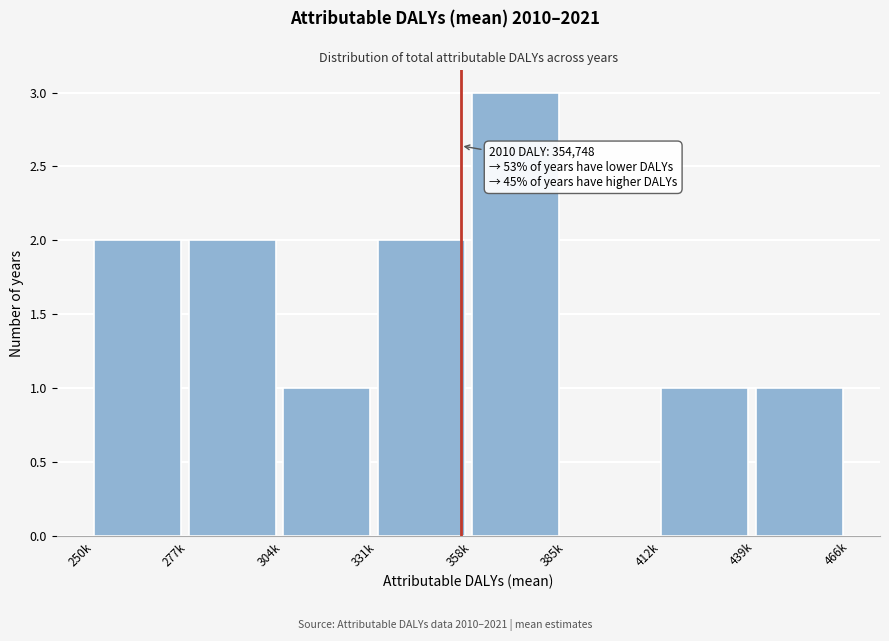

Reading left to right, extract all data points from this chart.

250k=2	277k=2	304k=1	331k=2	358k=3	385k=0	412k=1	439k=1